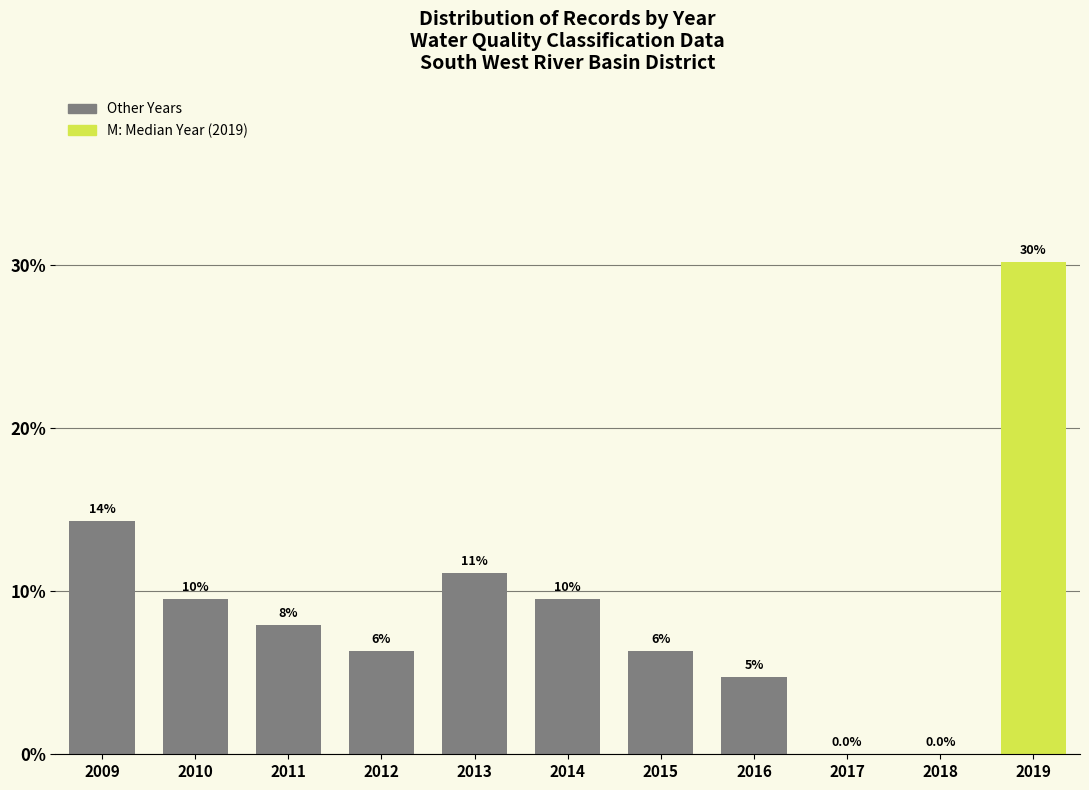

Are the bars horizontal?

No